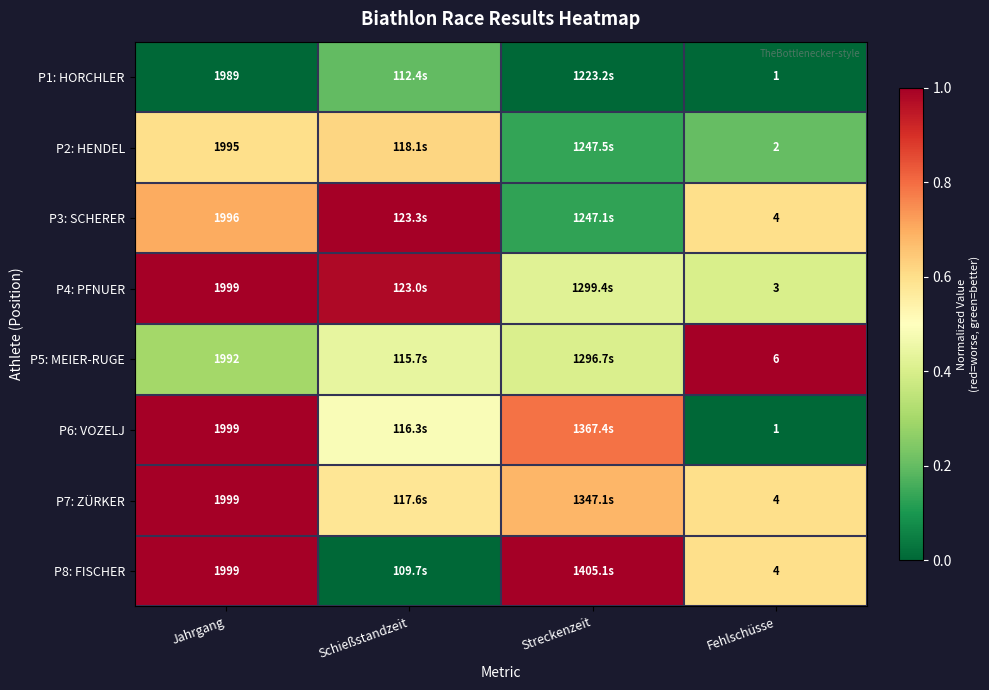

How many distinct data groups are displayed?

8